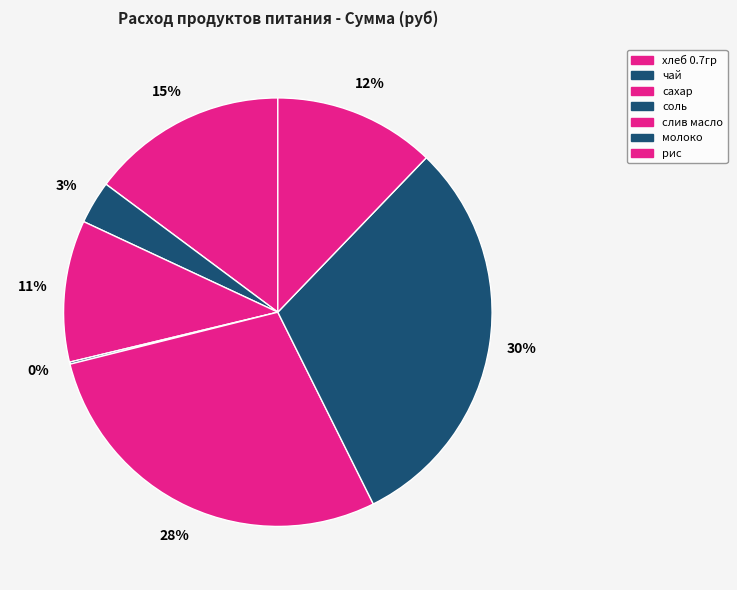

What is the largest slice in the pie chart?

молоко